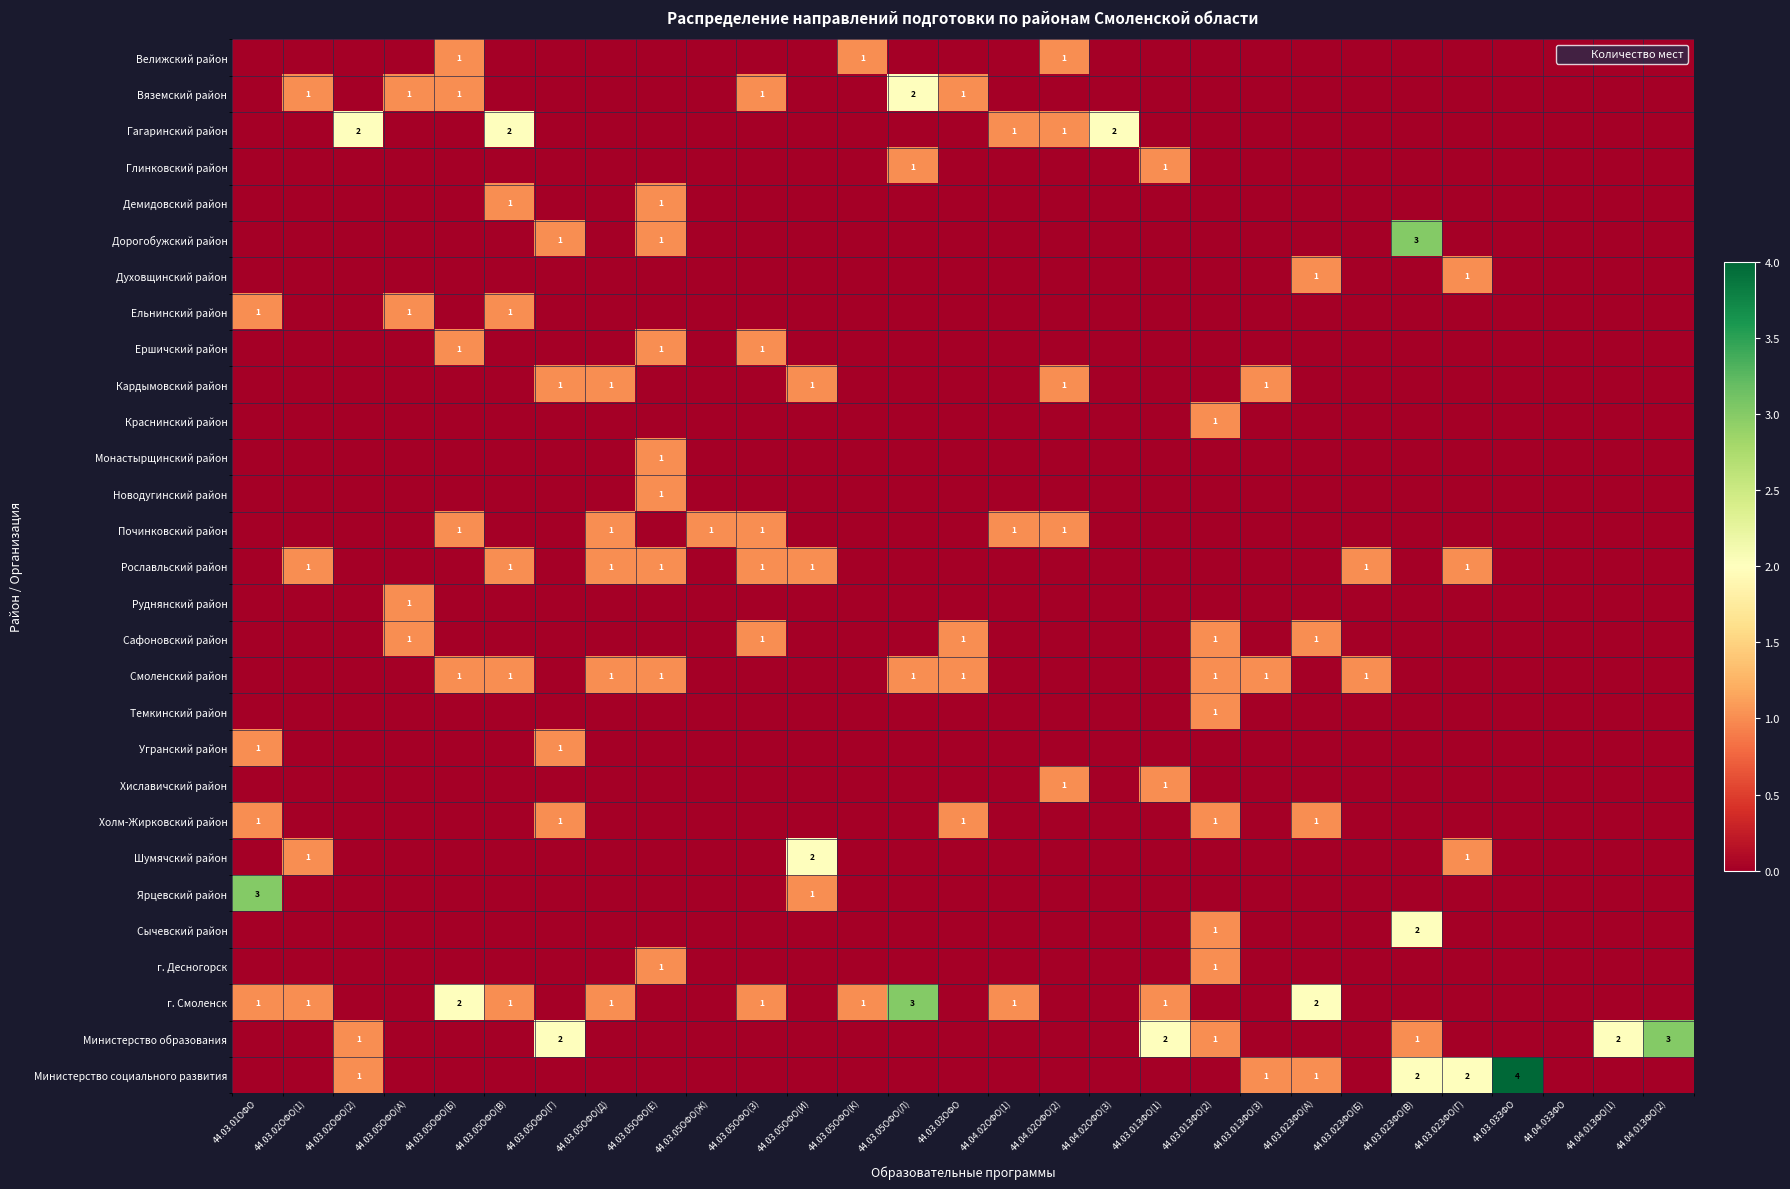

The value of г. Смоленск at 44.03.05ОФО(К) is 0. True or false?

False